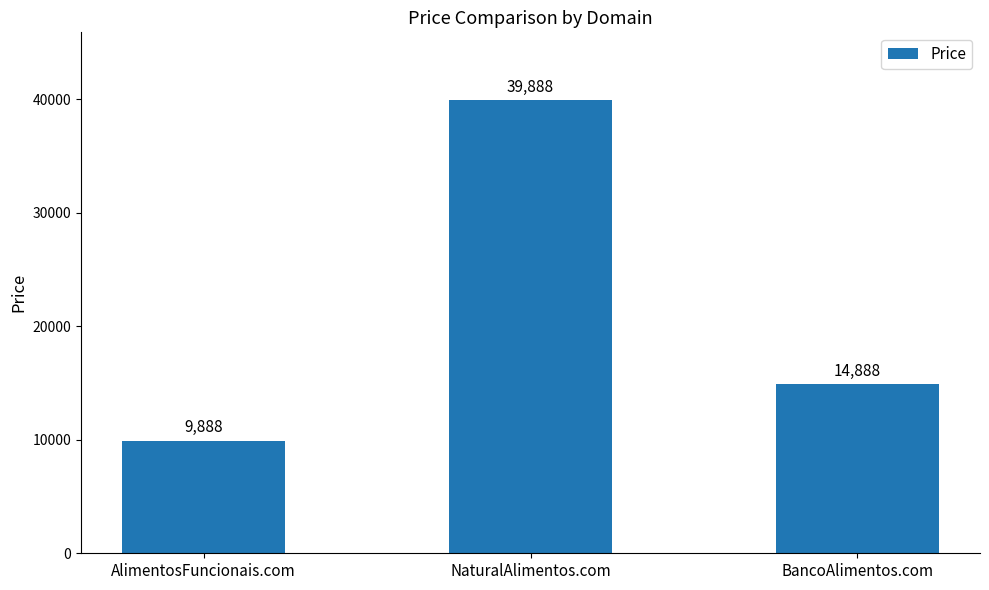

The value at BancoAlimentos.com is 14888. True or false?

True